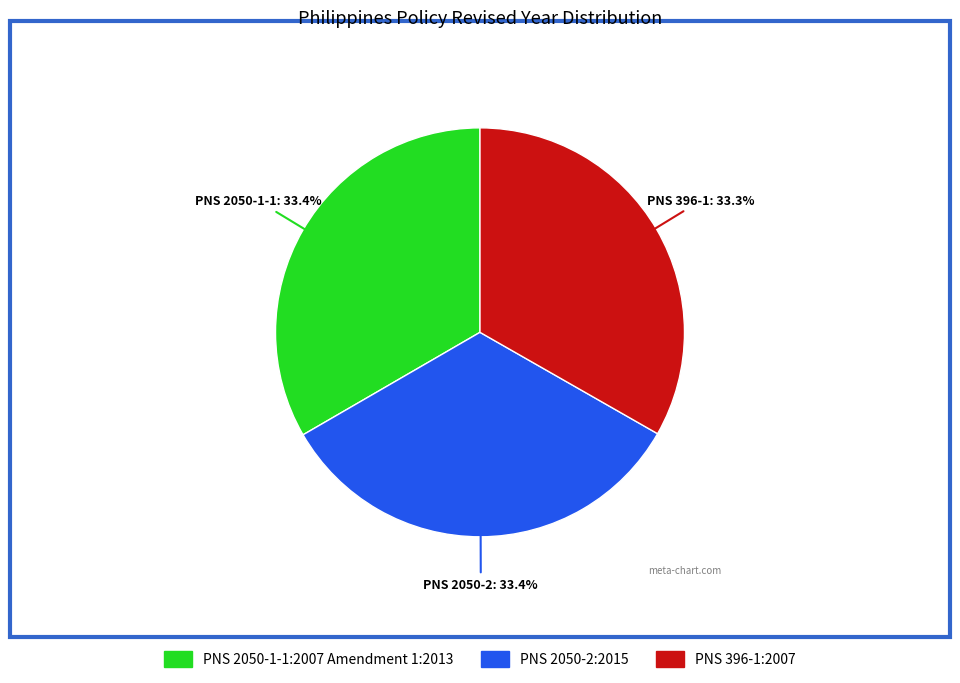

Count the number of slices in the pie.

3